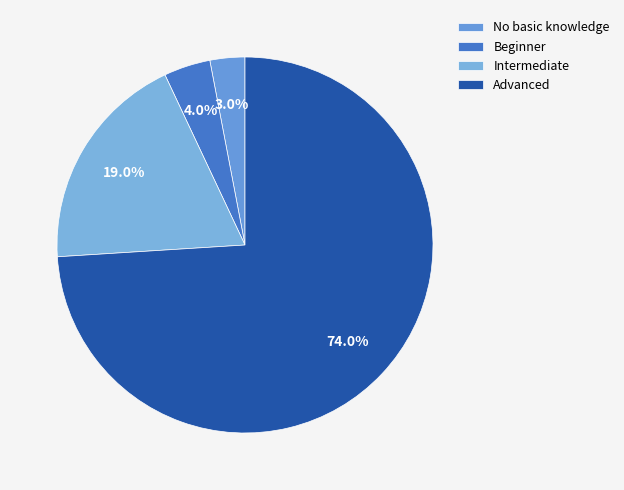

What is the total percentage of Intermediate and Advanced?

93.0%